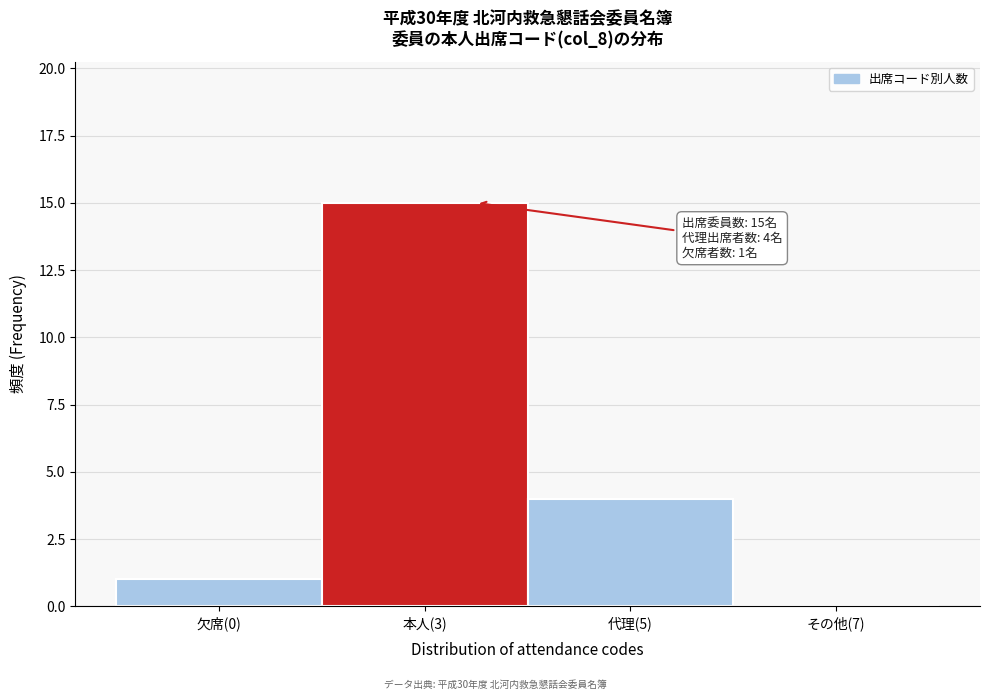

Reading left to right, transcribe all the data shown in this chart.

欠席(0)=1	本人(3)=15	代理(5)=4	その他(7)=0